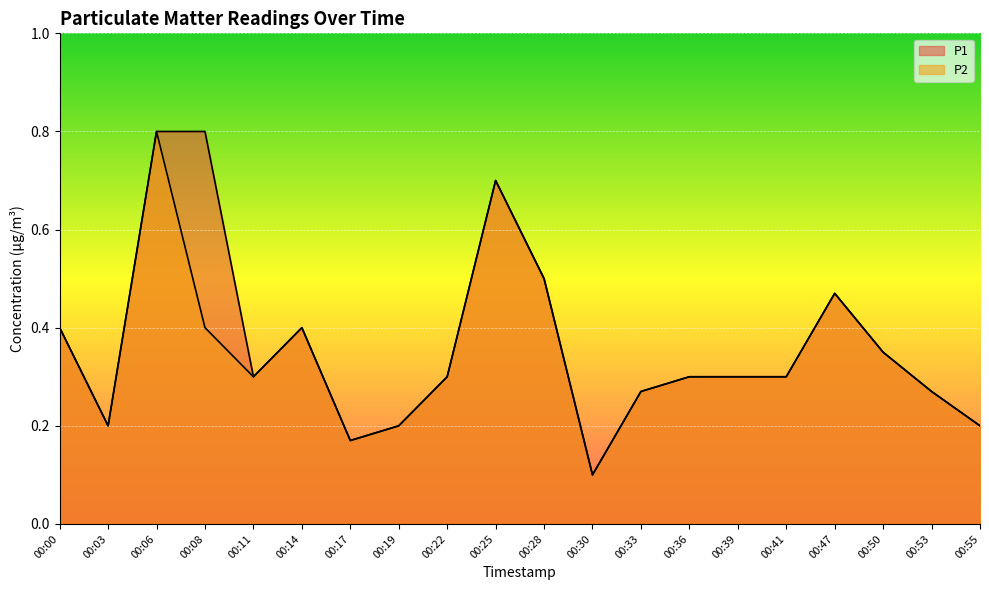

At how many categories does at least one series exceed 0?

20